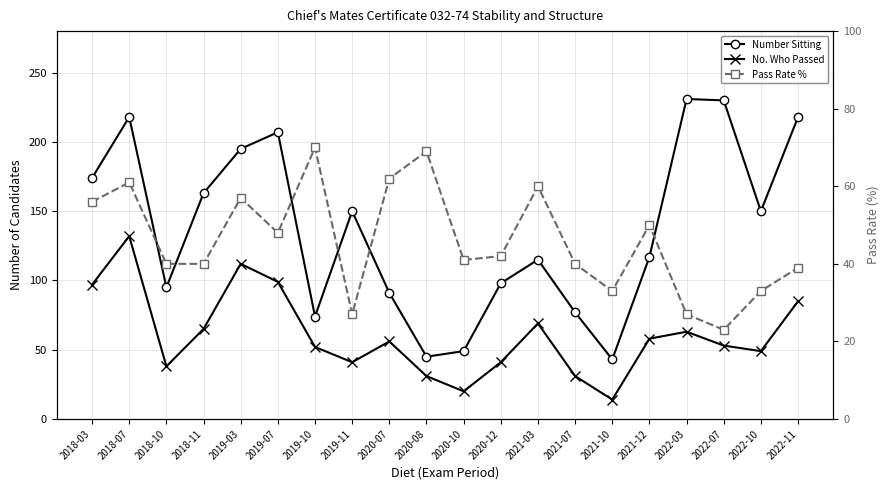

Which category has the lowest value in the No. Who Passed series?

2021-10